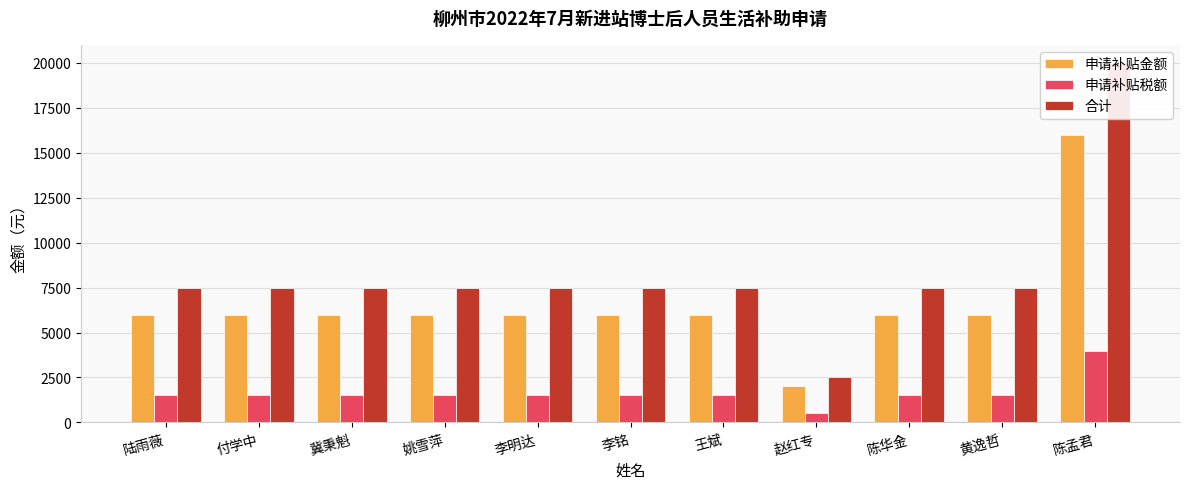

What is the approximate value of 申请补贴税额 at 李铭?

1500